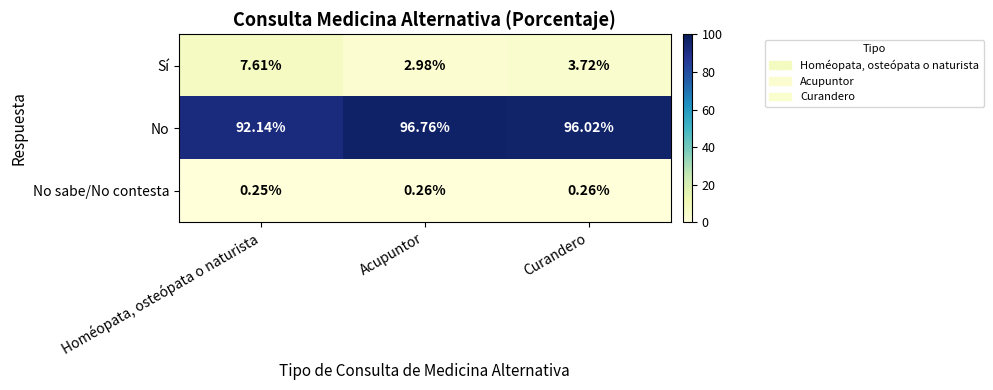

Which series changed the most between Homéopata, osteópata o naturista and Acupuntor?

Sí